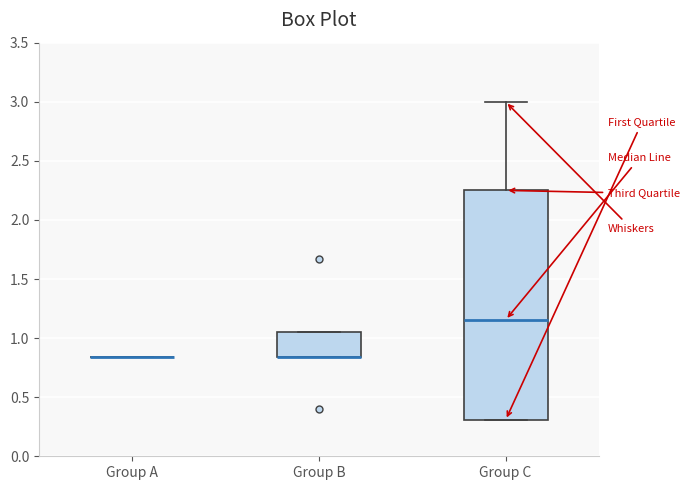

Which box is the tallest, from its lower edge to its upper edge?

Group C